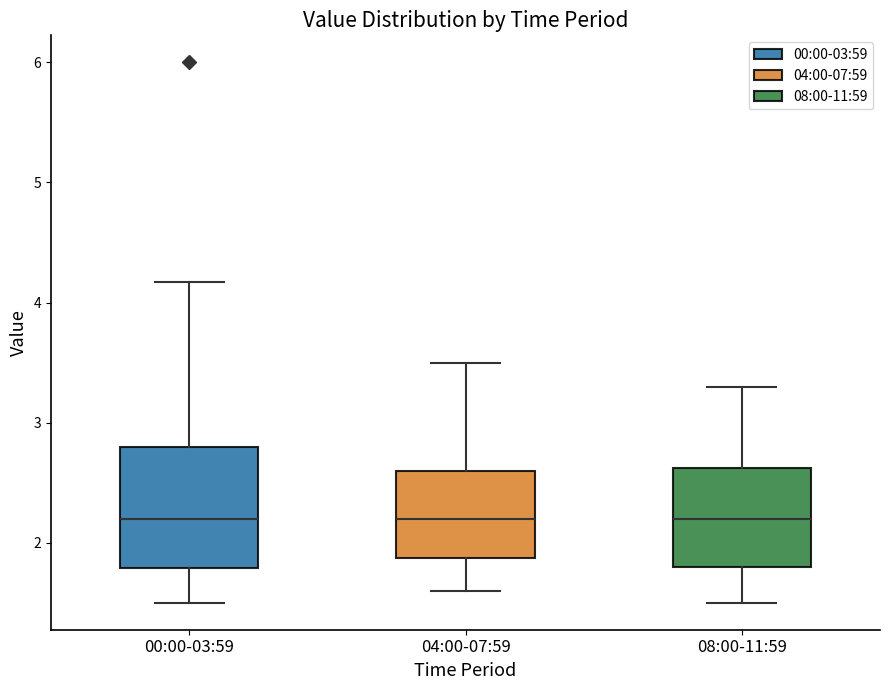

Comparing the boxes themselves (not the whiskers), which one is the tallest?

00:00-03:59